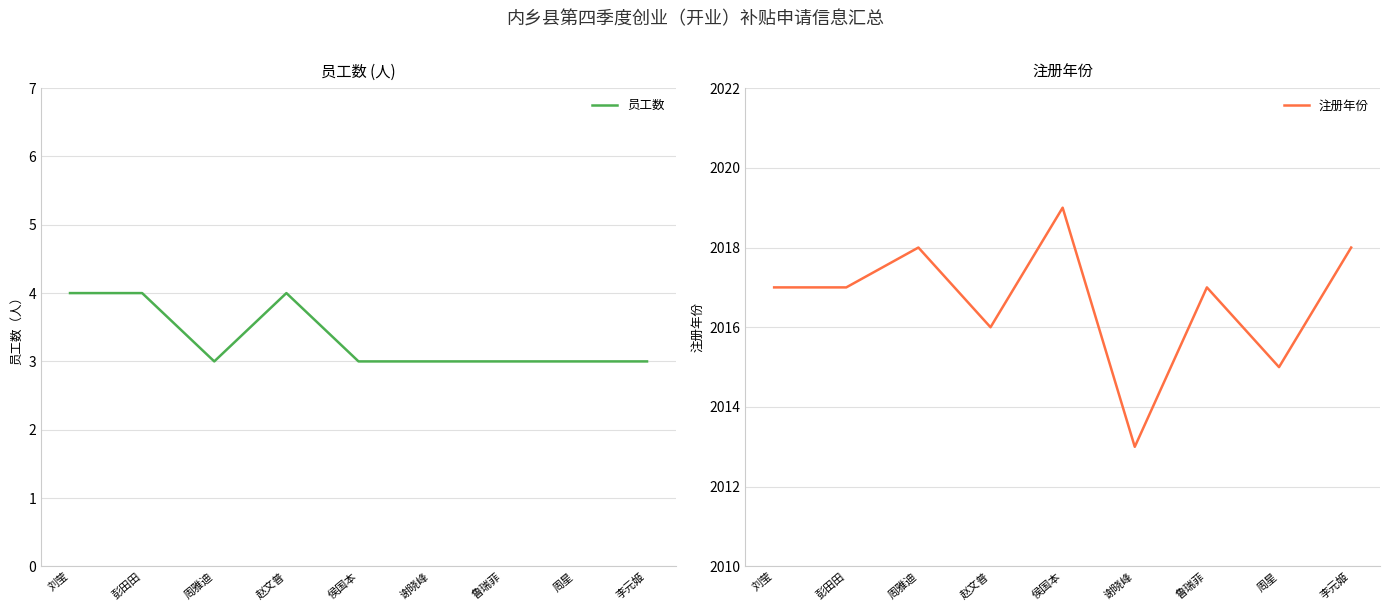

List the series in order of their peak value, lowest first.

员工数, 注册年份